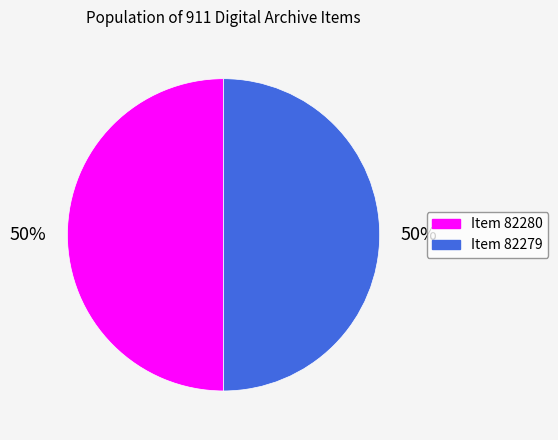

Approximately how many times larger is the value at Item 82280 compared to Item 82279?

1.0